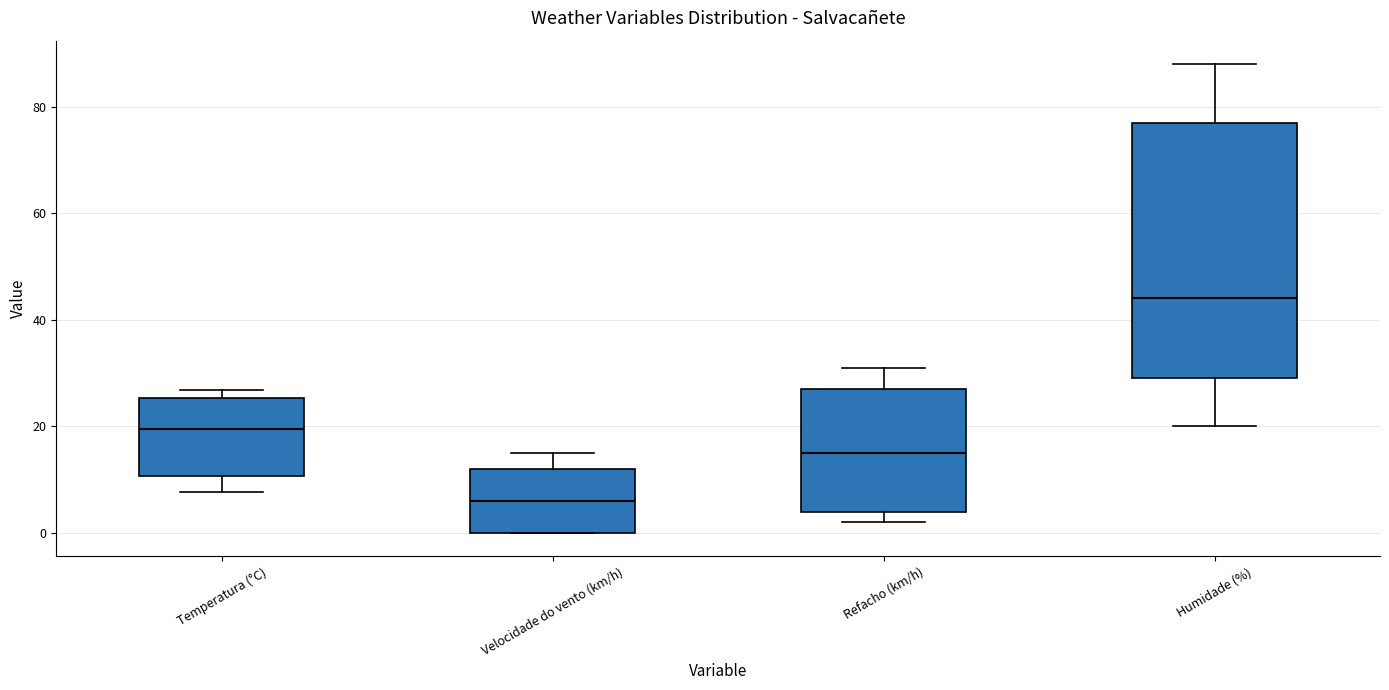

Where does the upper whisker of the box for Velocidade do vento (km/h) end on the y-axis? The values are not printed on the chart, so give them approximately, as read against the axis.

16